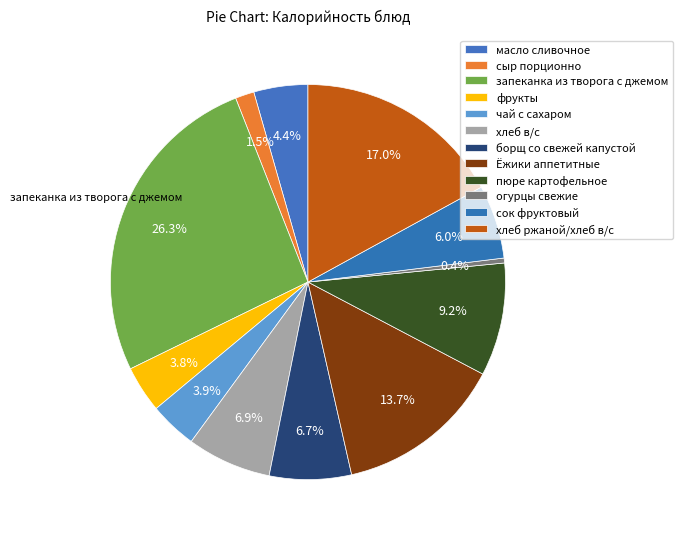

How many segments does this pie chart have?

12